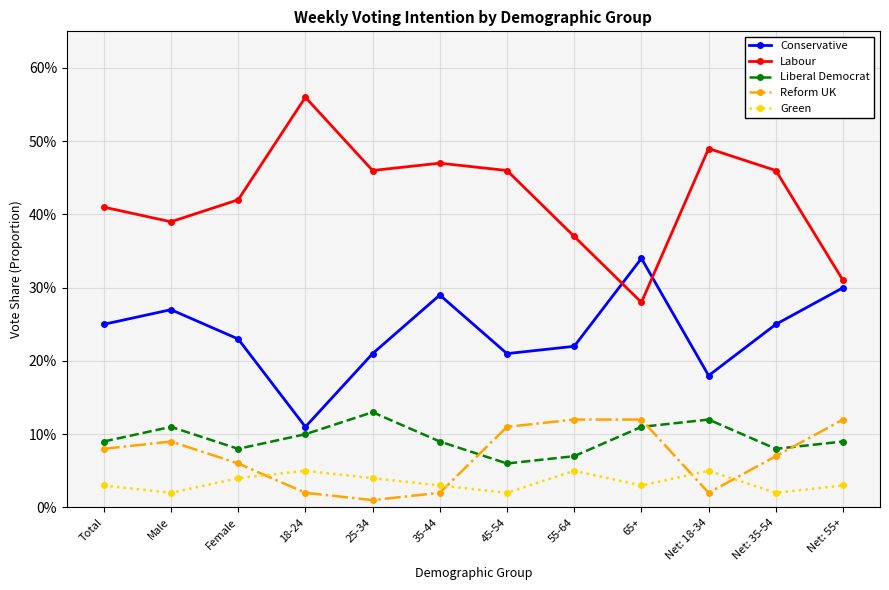

Reading left to right, extract all data points from this chart.

Conservative: Total=0.2	Male=0.3	Female=0.2	18-24=0.1	25-34=0.2	35-44=0.3	45-54=0.2	55-64=0.2	65+=0.3	Net: 18-34=0.2	Net: 35-54=0.2	Net: 55+=0.3
Labour: Total=0.4	Male=0.4	Female=0.4	18-24=0.6	25-34=0.5	35-44=0.5	45-54=0.5	55-64=0.4	65+=0.3	Net: 18-34=0.5	Net: 35-54=0.5	Net: 55+=0.3
Liberal Democrat: Total=0.1	Male=0.1	Female=0.1	18-24=0.1	25-34=0.1	35-44=0.1	45-54=0.1	55-64=0.1	65+=0.1	Net: 18-34=0.1	Net: 35-54=0.1	Net: 55+=0.1
Reform UK: Total=0.1	Male=0.1	Female=0.1	18-24=0.0	25-34=0.0	35-44=0.0	45-54=0.1	55-64=0.1	65+=0.1	Net: 18-34=0.0	Net: 35-54=0.1	Net: 55+=0.1
Green: Total=0.0	Male=0.0	Female=0.0	18-24=0.1	25-34=0.0	35-44=0.0	45-54=0.0	55-64=0.1	65+=0.0	Net: 18-34=0.1	Net: 35-54=0.0	Net: 55+=0.0